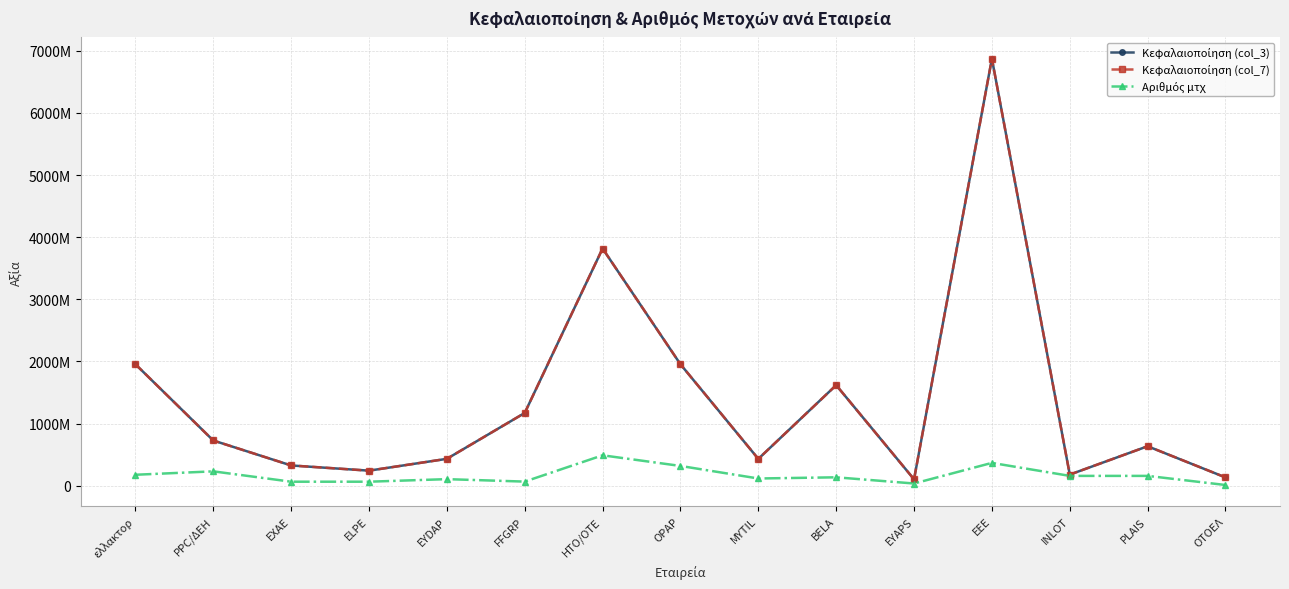

Count the number of categories in the chart.

15